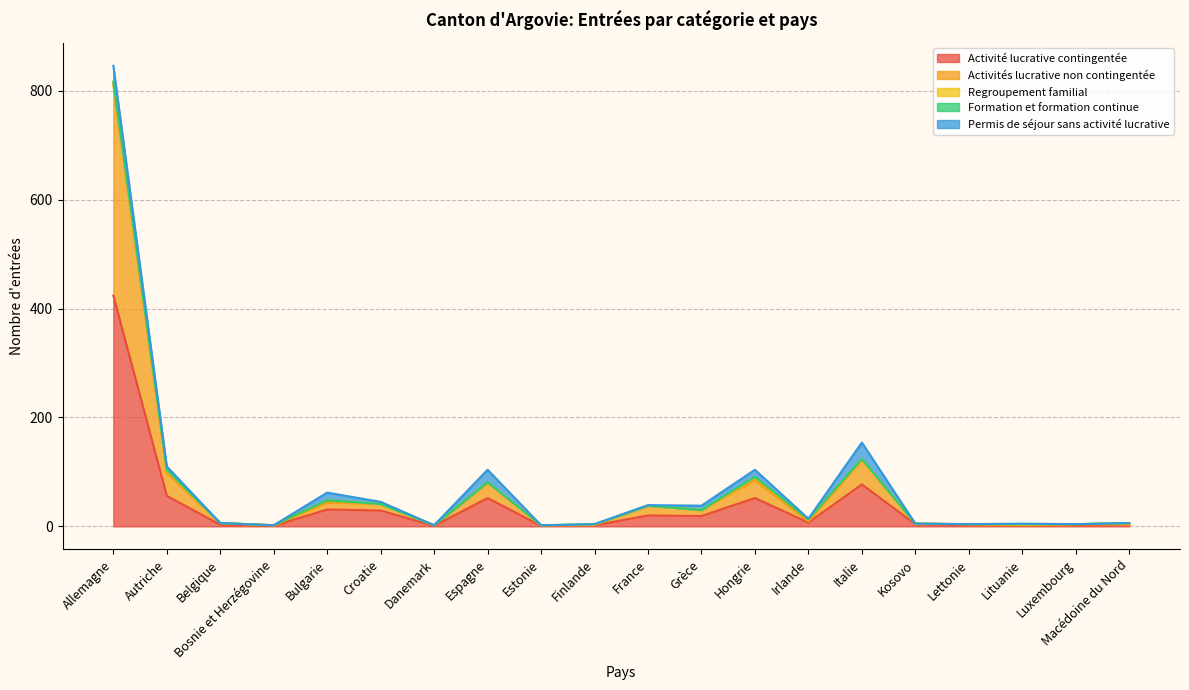

What is the sum of the Permis de séjour sans activité lucrative values at Allemagne and Irlande?

30